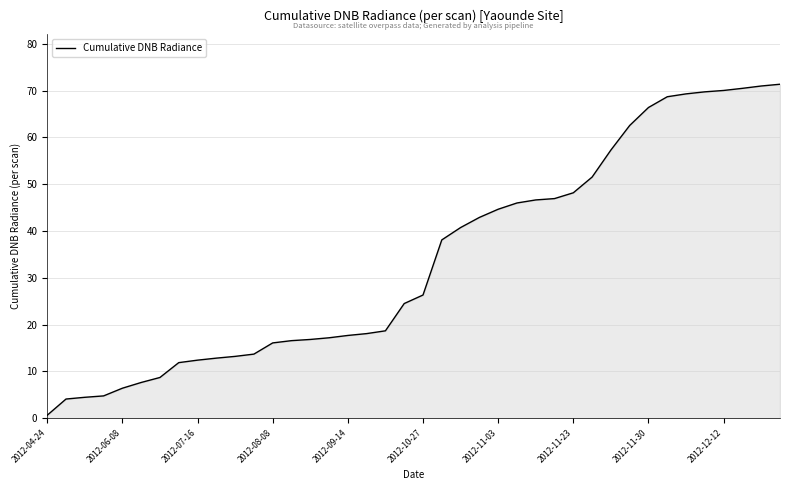

What is the difference between the maximum and minimum values?

70.7